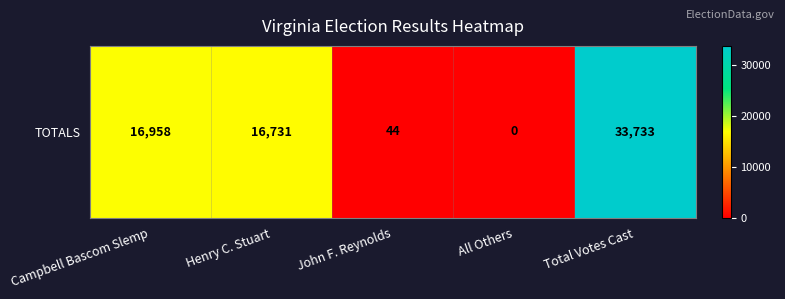

What is the difference between the maximum and minimum values?

33733